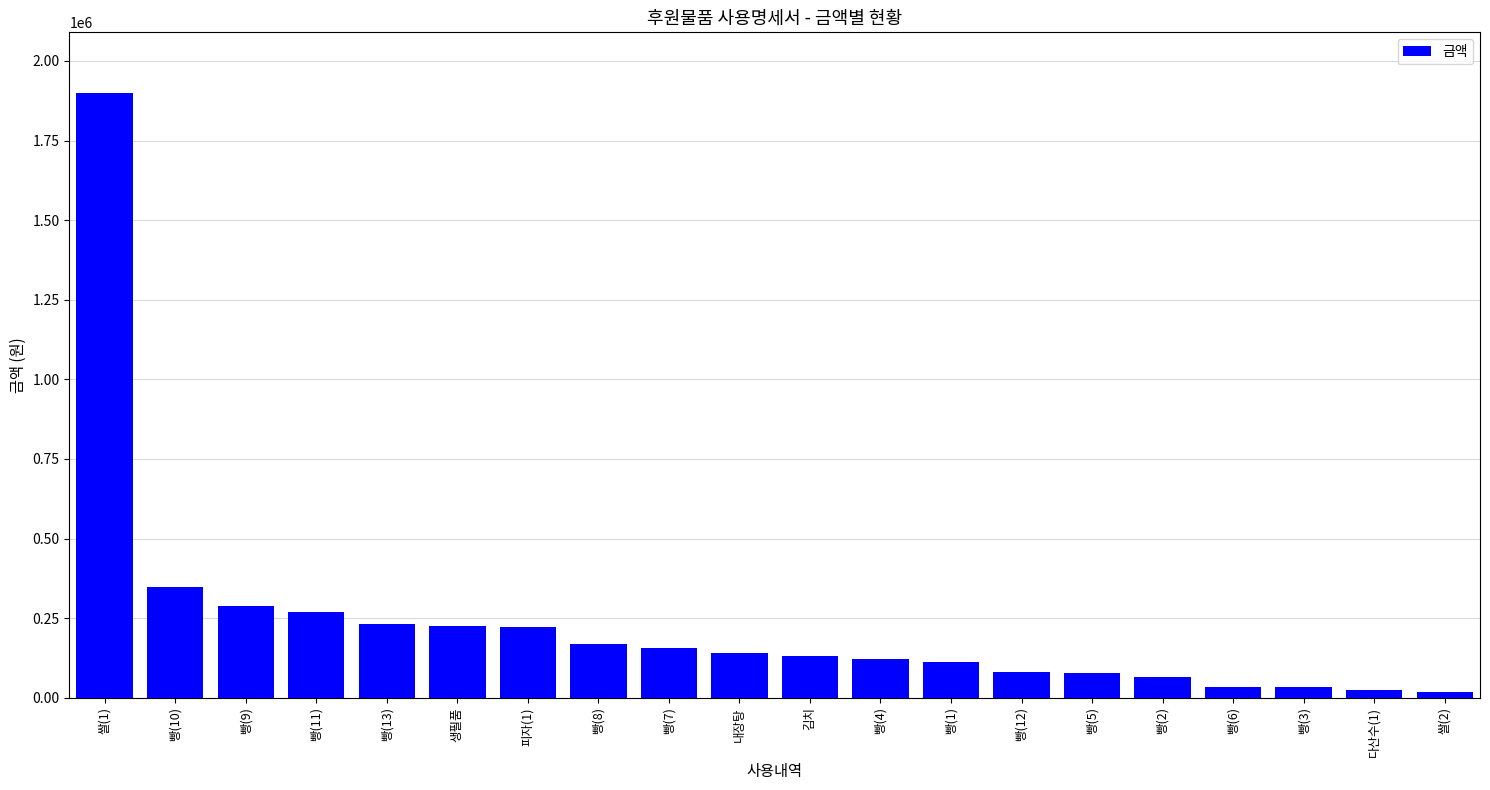

What is the greatest value displayed?

1900000